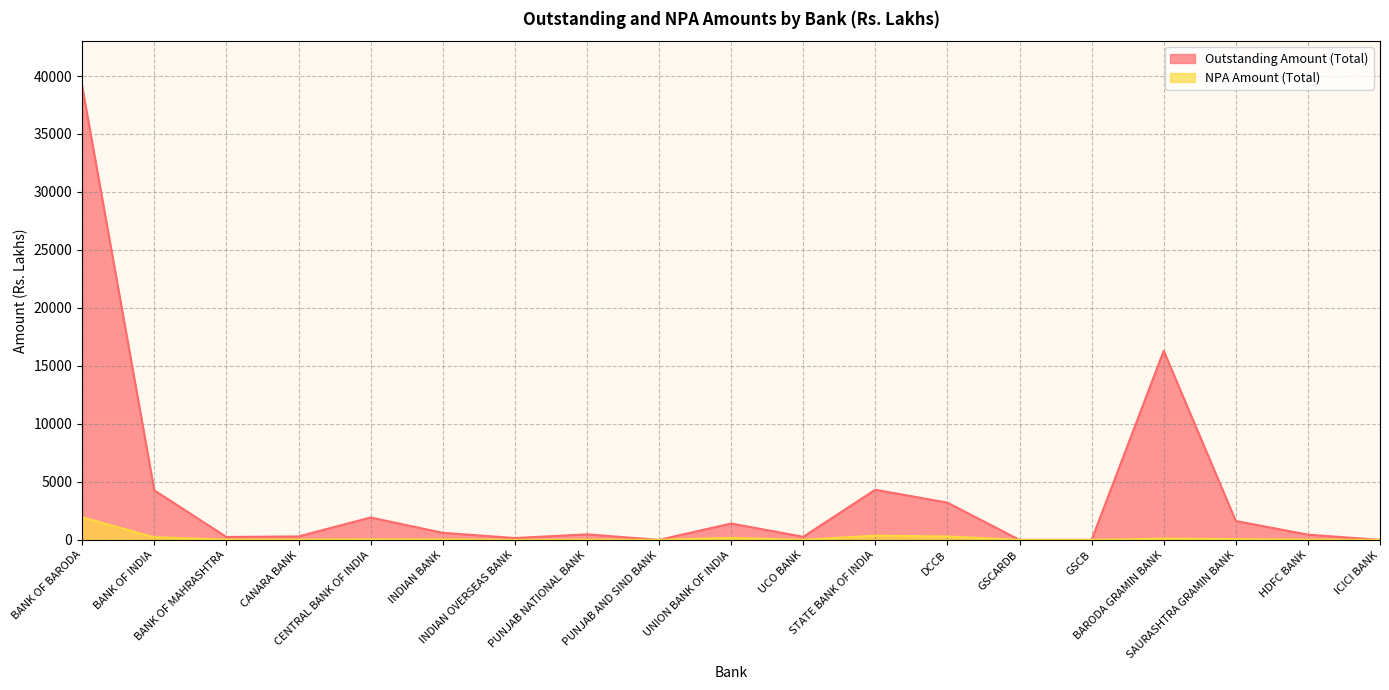

Between BARODA GRAMIN BANK and SAURASHTRA GRAMIN BANK, which is larger?

BARODA GRAMIN BANK